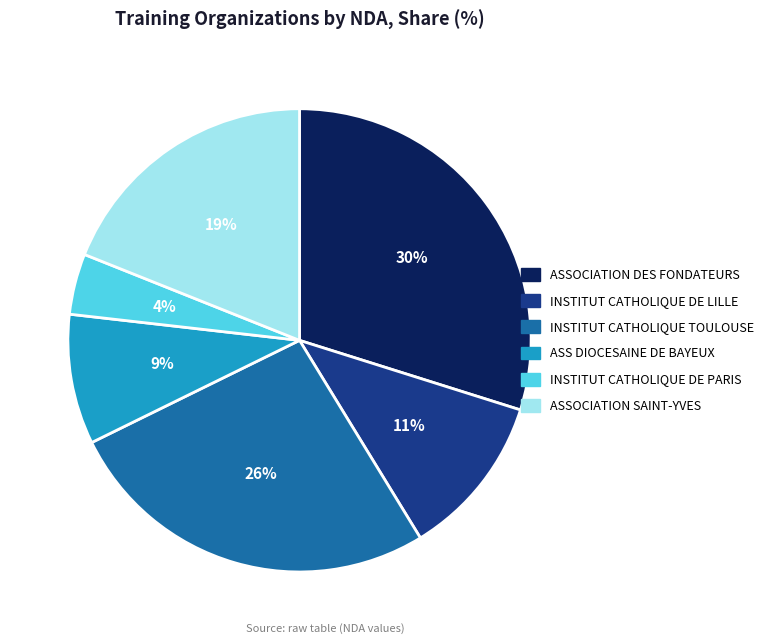

To the nearest percent, what percentage of the pie is ASSOCIATION SAINT-YVES?

19%